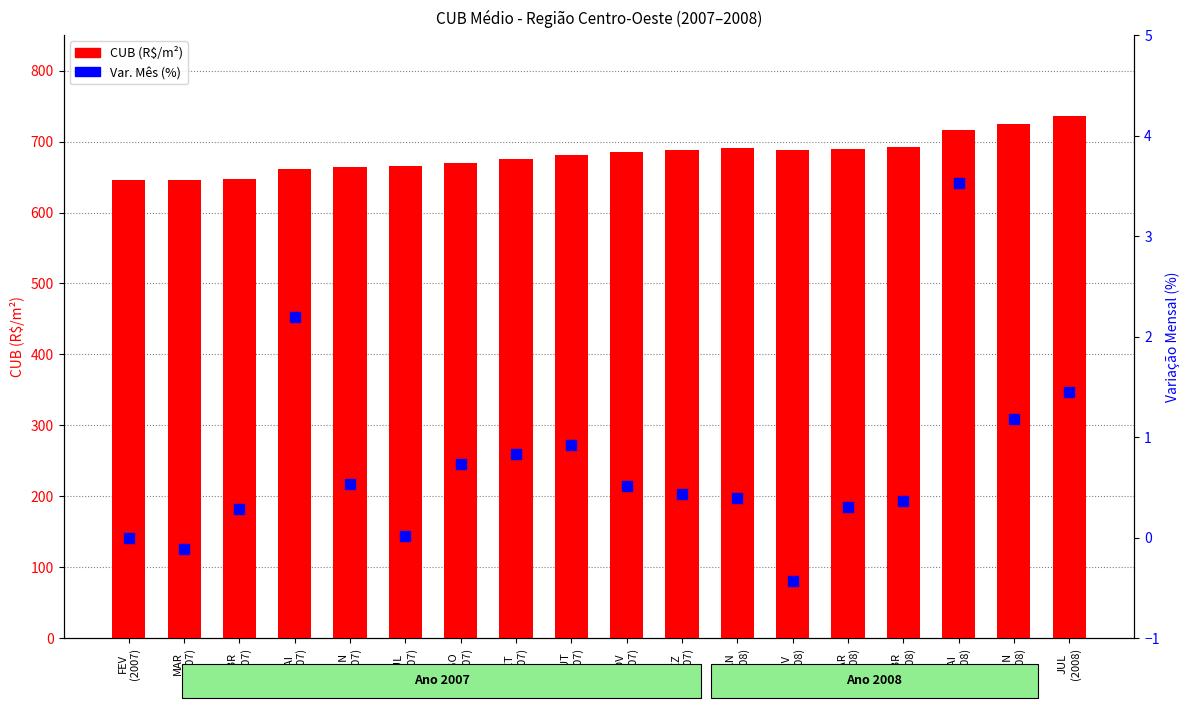

Which series has the widest spread of Y values?

CUB (R$/m²)